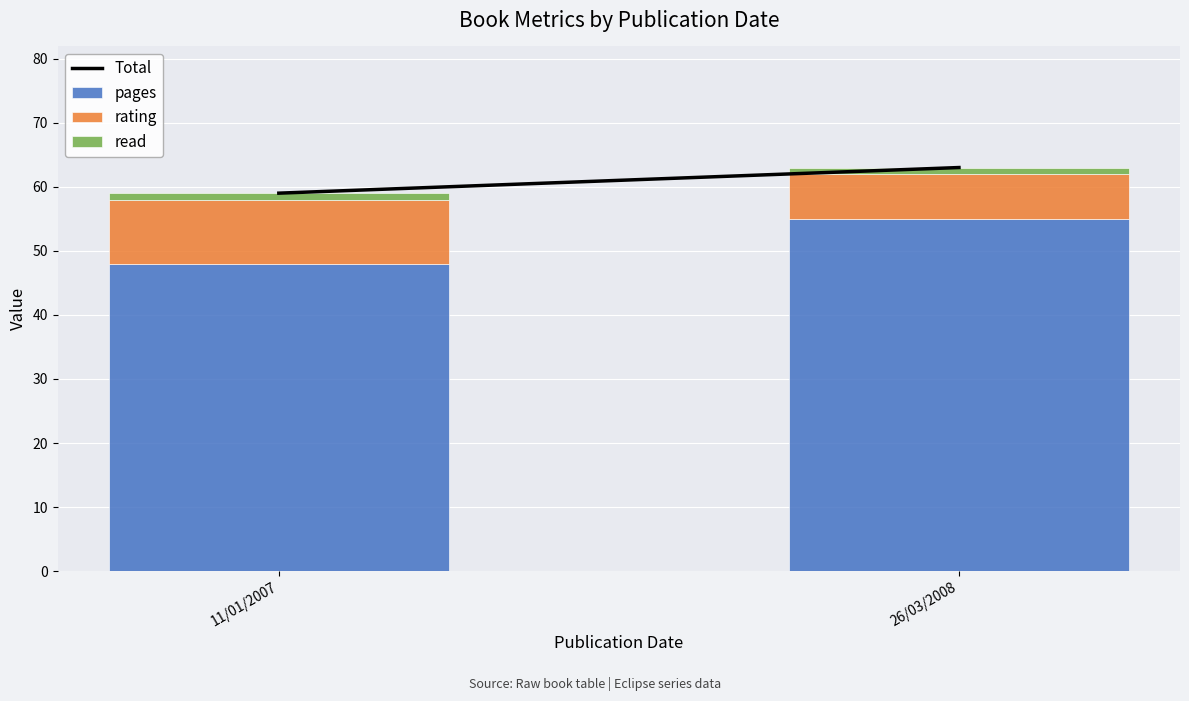

What is the sum of all pages values?

103